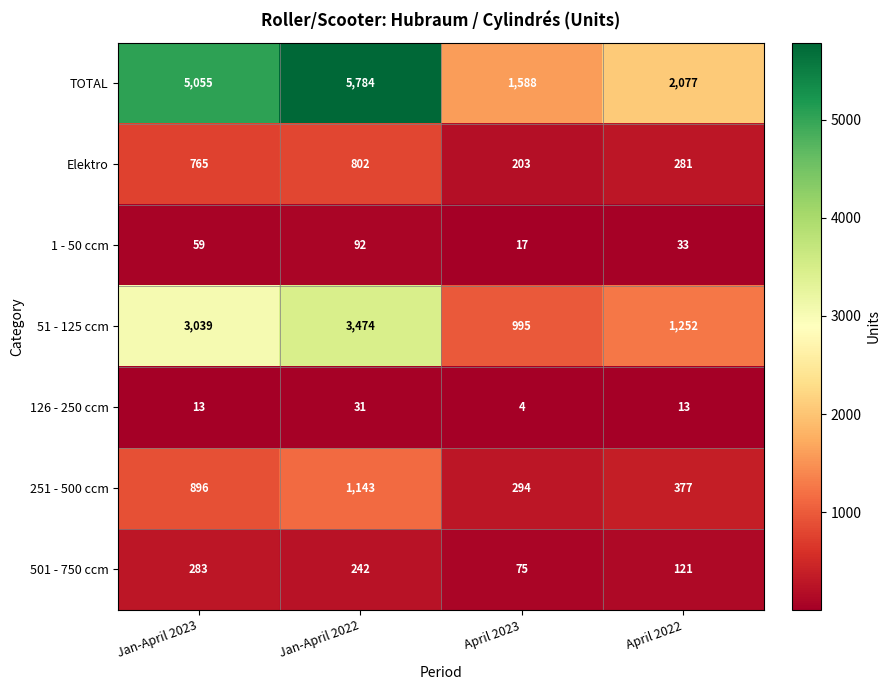

How many values in the 51 - 125 ccm series are below 3039?

2